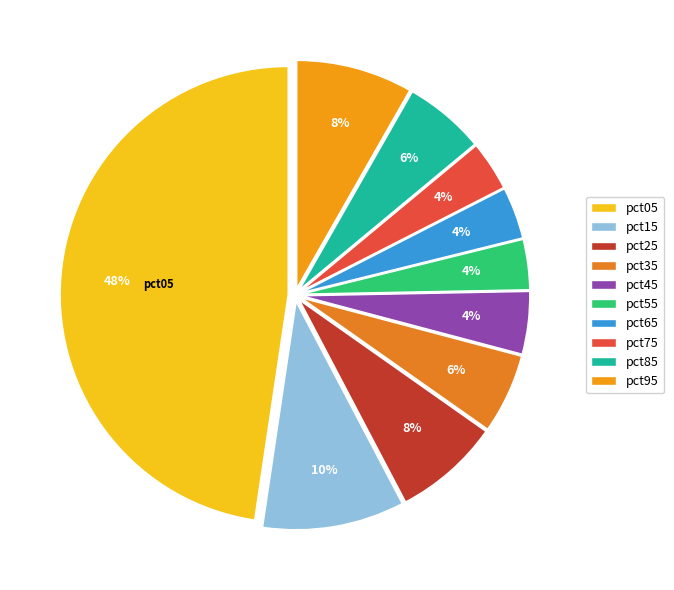

True or false: pct95 accounts for 17% of the total.

False